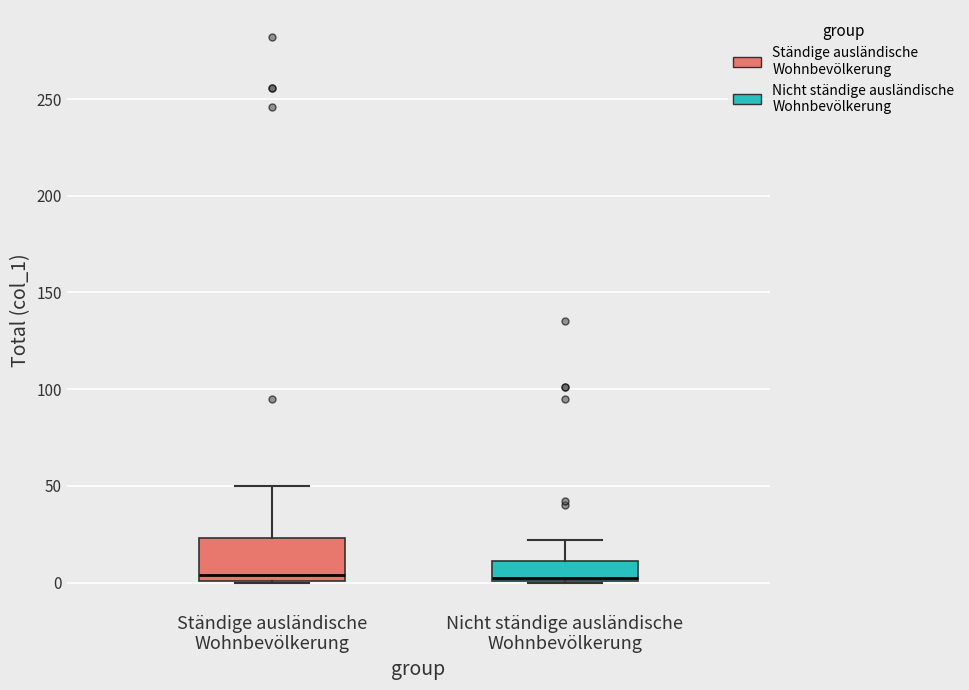

Reading left to right, read every box against the y-axis: the position of its median line, the range the box covers, and the ends of its whiskers. The values are not printed on the chart, so give them approximately, as read against the axis.

Ständige ausländische Wohnbevölkerung: median 5, box 0 to 25, whiskers 0 to 50
Nicht ständige ausländische Wohnbevölkerung: median 5, box 0 to 10, whiskers 0 to 20